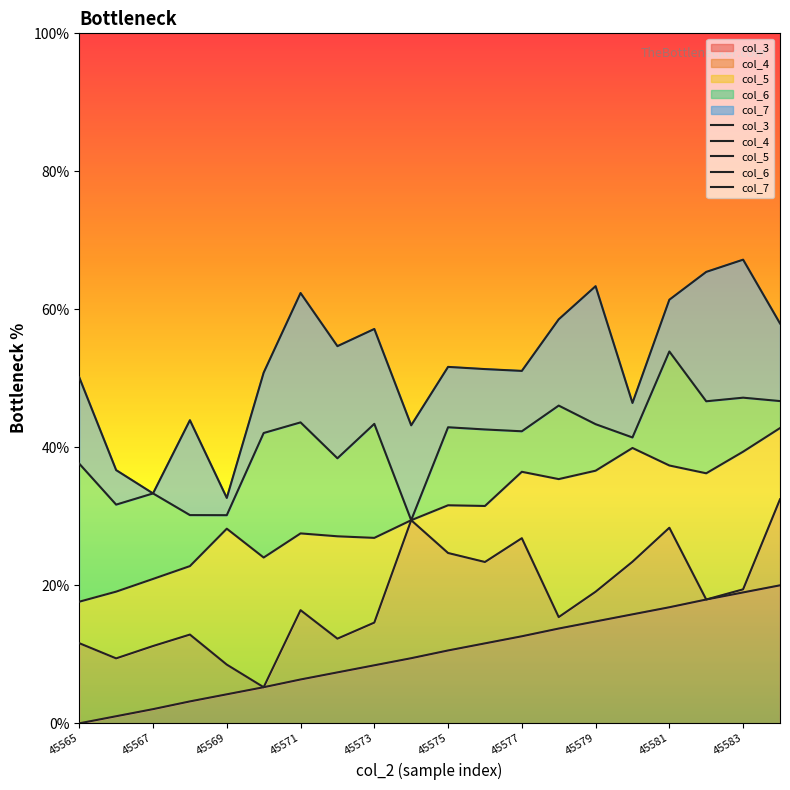

Between 45573 and 45575, which series saw the biggest shift?

col_4